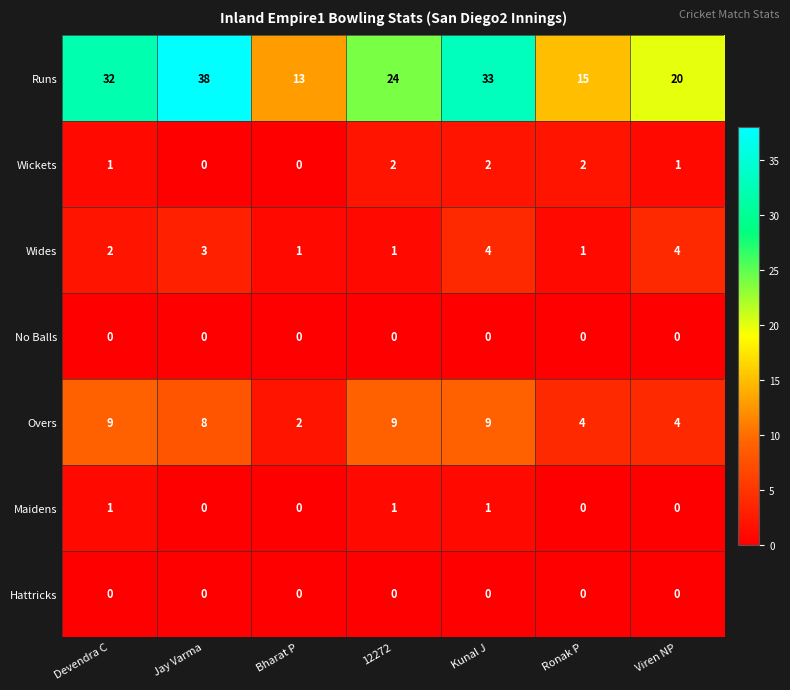

Which series has the widest spread of values?

Runs